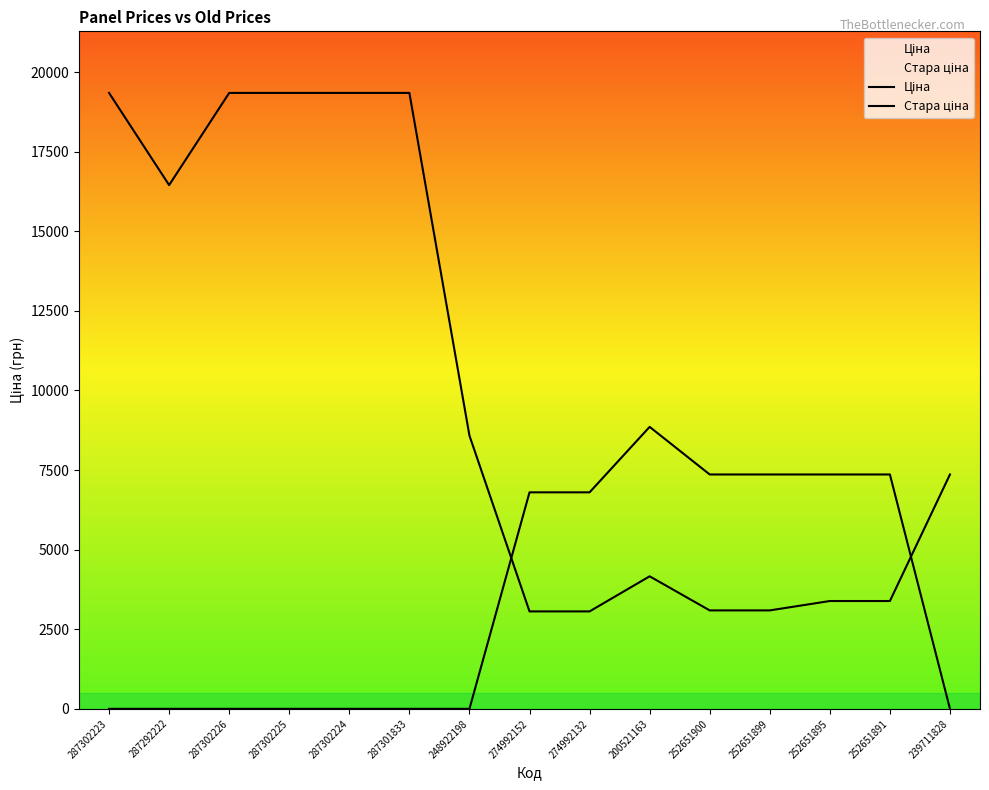

Reading left to right, what are all the values shown in this chart?

Ціна: 19343.1	16448.2	19343.1	19343.1	19343.1	19343.1	8581.1	3059.7	3059.7	4161.8	3091.3	3091.3	3385.7	3385.7	7360.2
Стара ціна: 0.0	0.0	0.0	0.0	0.0	0.0	0.0	6799.2	6799.2	8854.9	7360.2	7360.2	7360.2	7360.2	0.0